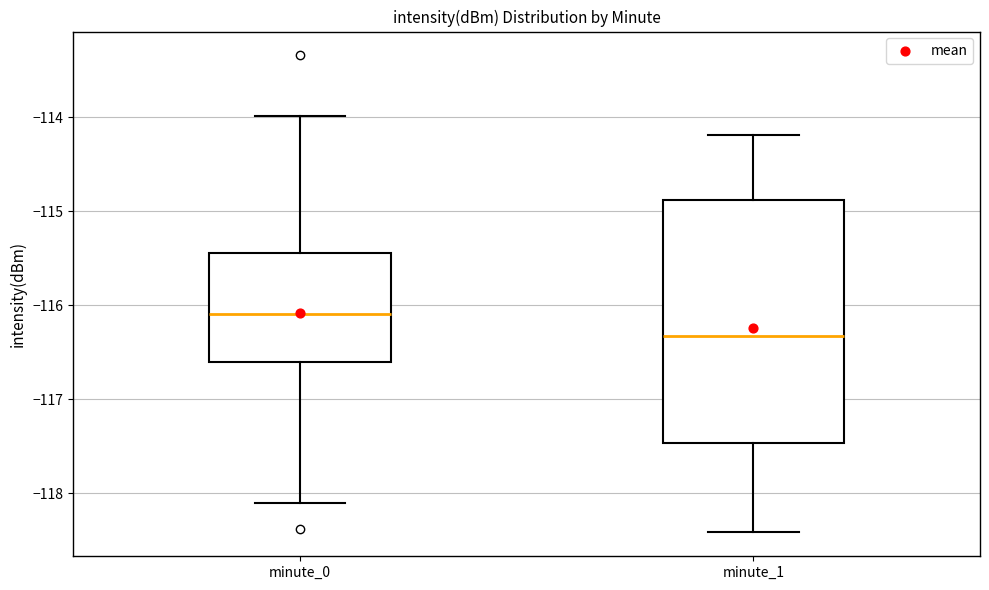

Which box has the lowest median line?

minute_1